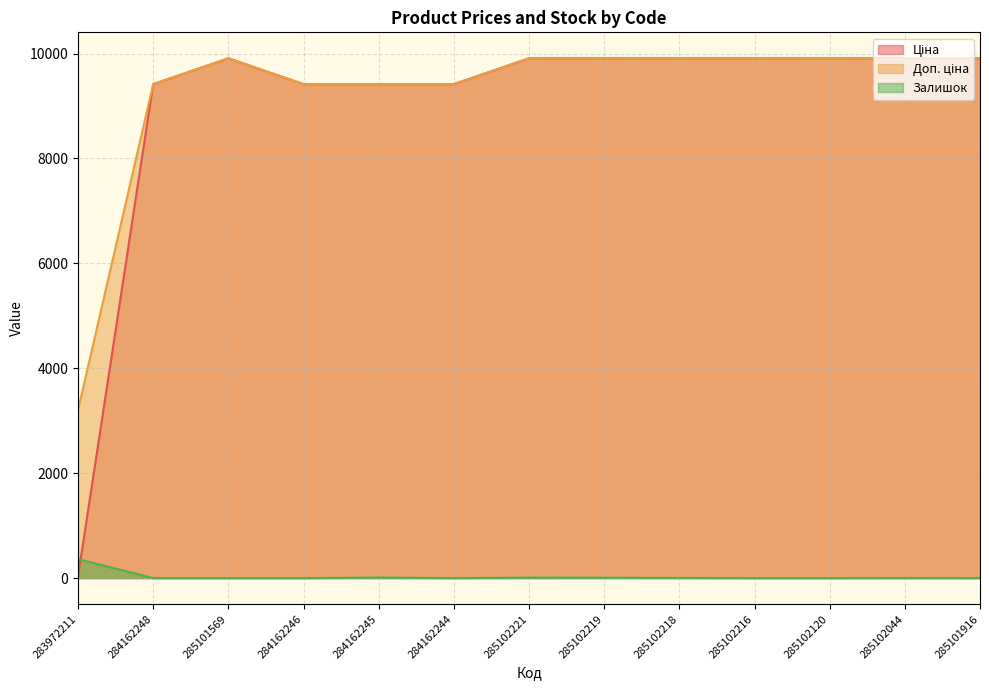

Reading right to left, what are all the values shown in this chart?

Ціна: 285101916=9908.5	285102044=9908.5	285102120=9908.5	285102216=9908.5	285102218=9908.5	285102219=9908.5	285102221=9908.5	284162244=9416.9	284162245=9416.9	284162246=9416.9	285101569=9908.5	284162248=9416.9	283972211=32.0
Доп. ціна: 285101916=9908.5	285102044=9908.5	285102120=9908.5	285102216=9908.5	285102218=9908.5	285102219=9908.5	285102221=9908.5	284162244=9416.9	284162245=9416.9	284162246=9416.9	285101569=9908.5	284162248=9416.9	283972211=3205.0
Залишок: 285101916=0.0	285102044=1.0	285102120=0.0	285102216=0.0	285102218=3.0	285102219=7.0	285102221=8.0	284162244=0.0	284162245=9.0	284162246=0.0	285101569=0.0	284162248=0.0	283972211=360.0